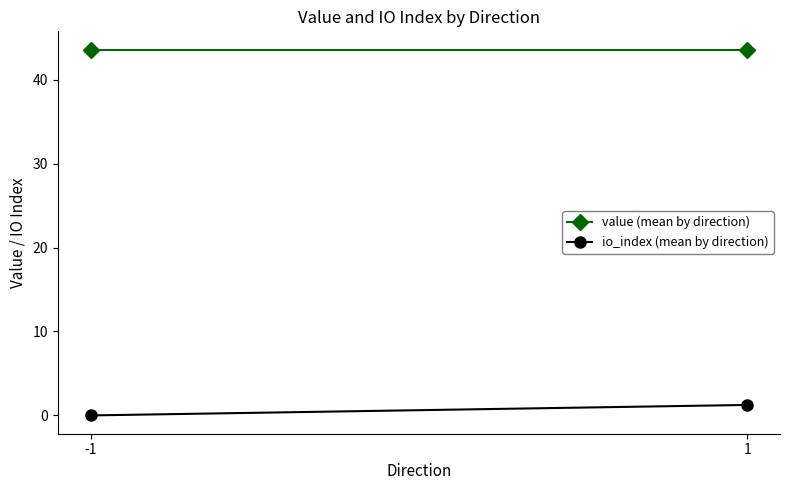

At which label does value (mean by direction) reach its minimum?

-1